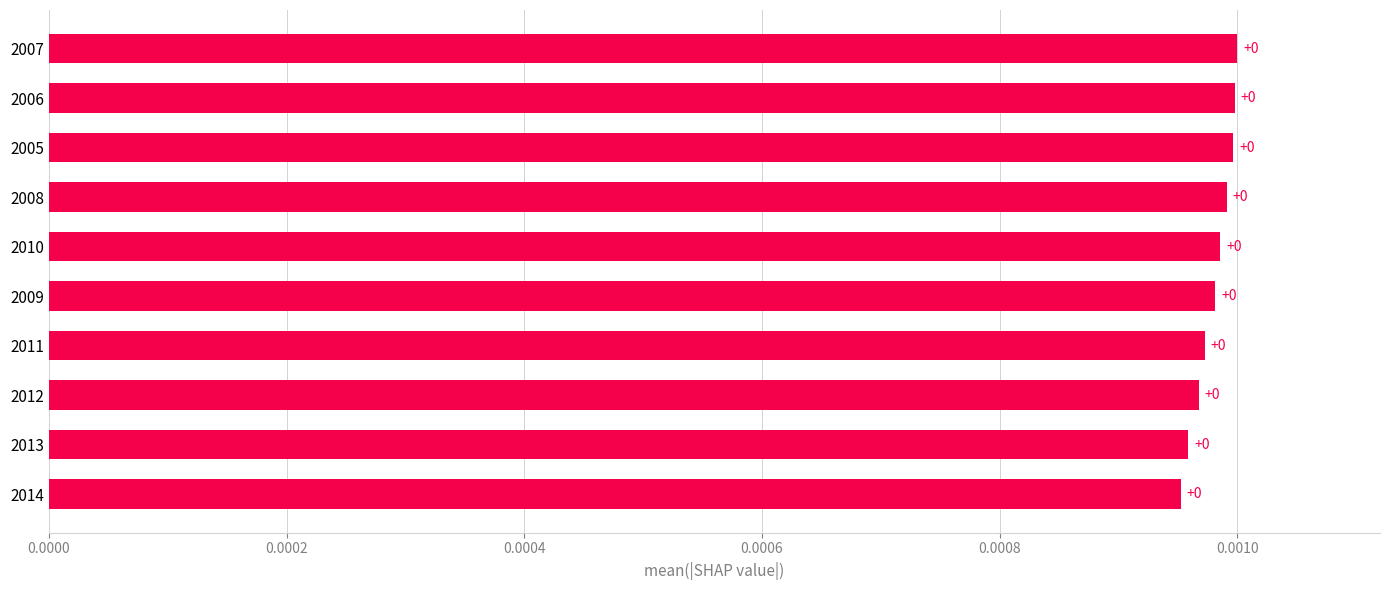

Are the bars horizontal?

Yes